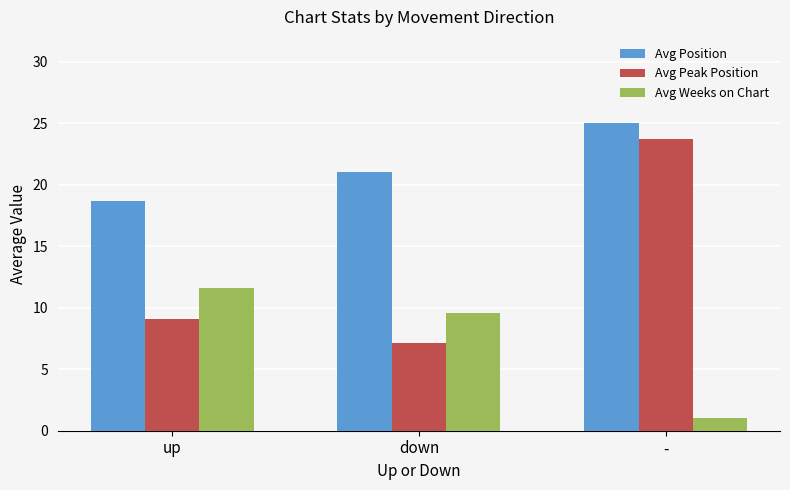

What position from the left is down?

2